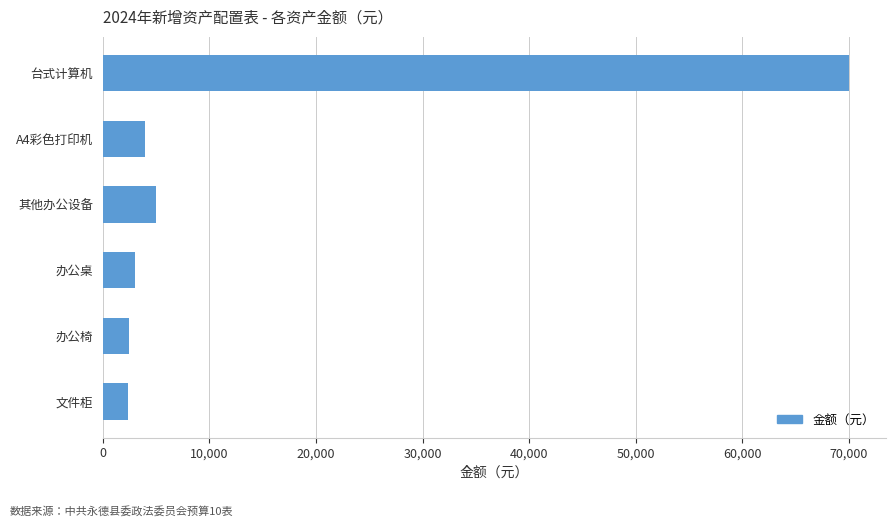

At which label is the value closest to 36200?

其他办公设备